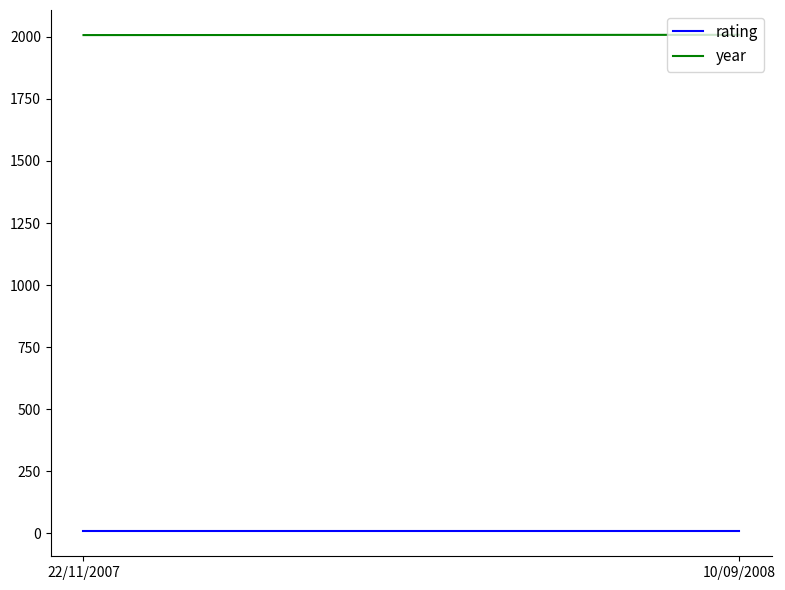

Which has a higher value, 22/11/2007 or 10/09/2008?

22/11/2007